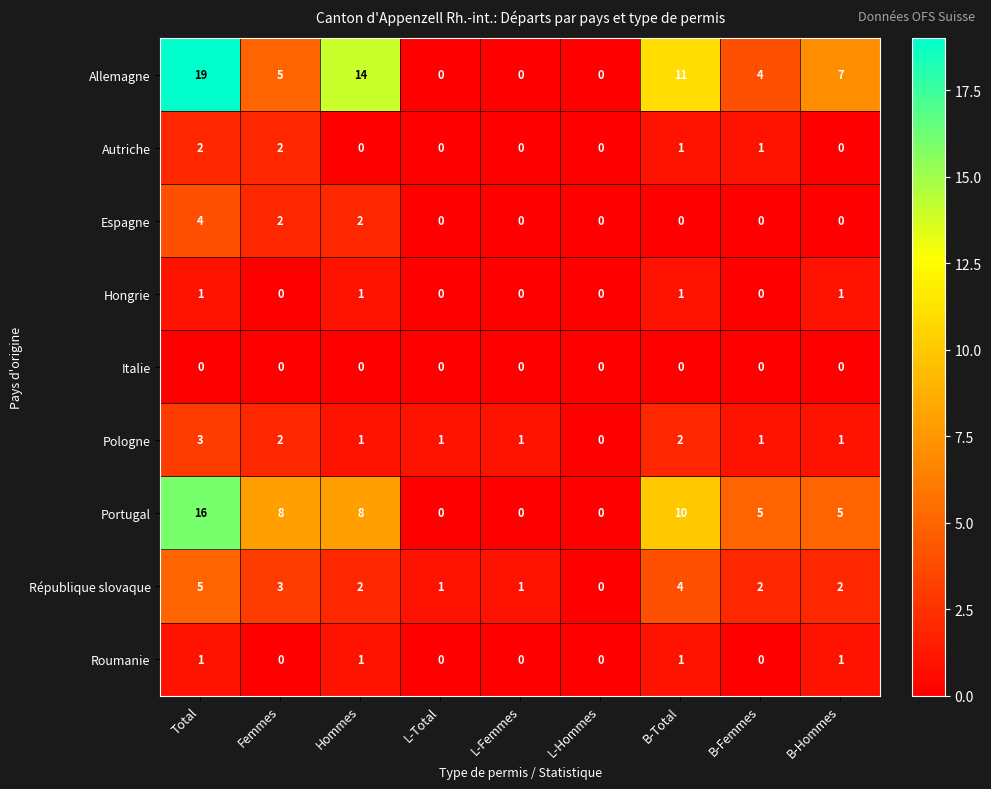

What is the difference between the maximum and minimum values in the Portugal series?

16